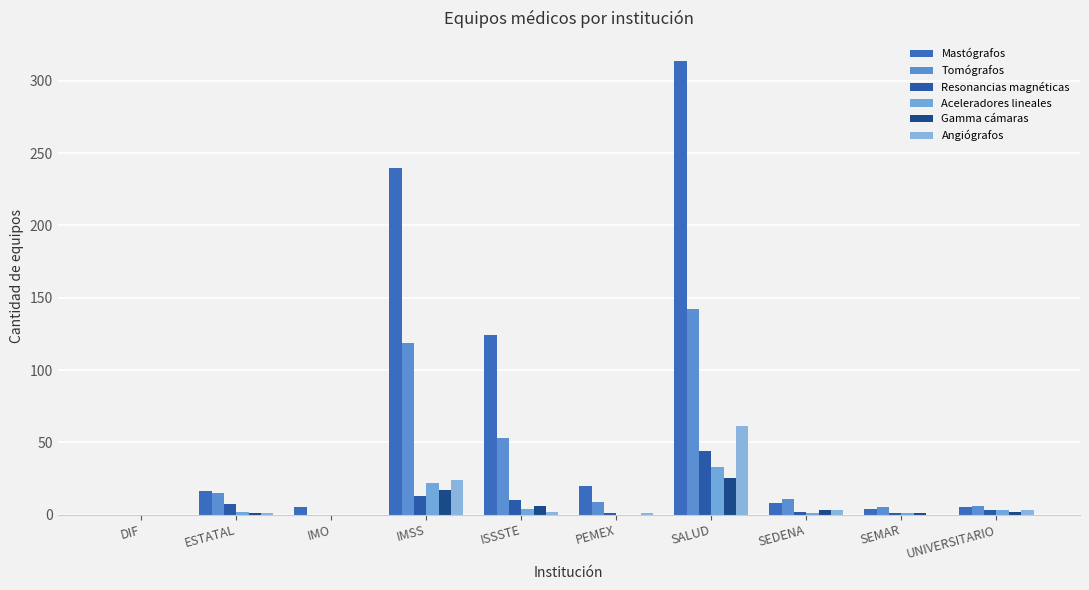

How many series are shown in this chart?

6